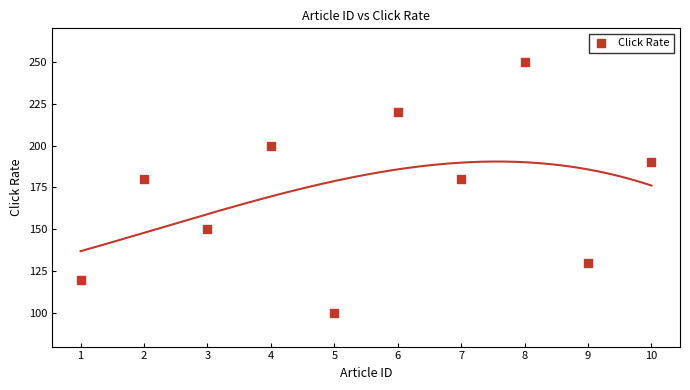

What is the average X value?

6